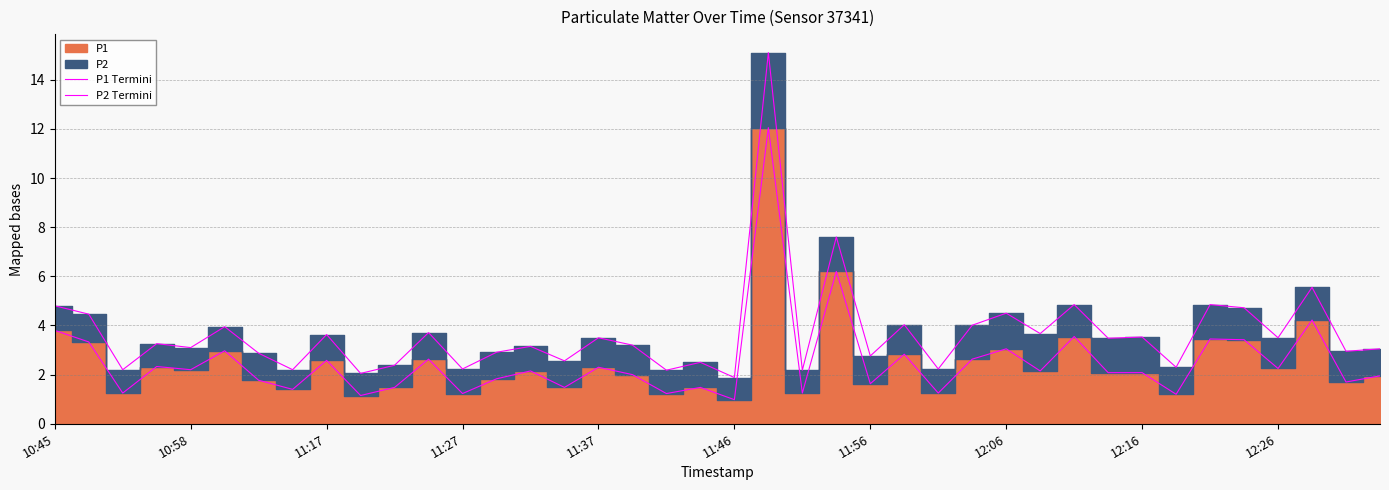

The value of P1 Termini at 23 is 10.4. True or false?

False